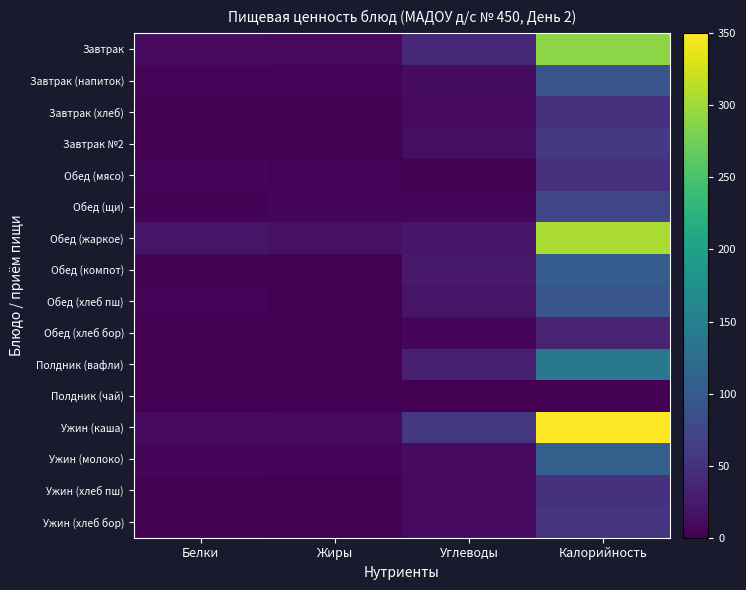

Reading right to left, list all the values displayed in this chart.

Завтрак: Калорийность=288.7	Углеводы=40.8	Жиры=9.5	Белки=10.3
Завтрак (напиток): Калорийность=90.8	Углеводы=11.1	Жиры=3.5	Белки=3.8
Завтрак (хлеб): Калорийность=47.0	Углеводы=9.8	Жиры=0.2	Белки=1.5
Завтрак №2: Калорийность=57.6	Углеводы=12.6	Жиры=0.3	Белки=0.9
Обед (мясо): Калорийность=48.1	Углеводы=0.0	Жиры=3.3	Белки=4.6
Обед (щи): Калорийность=73.6	Углеводы=5.8	Жиры=4.9	Белки=1.7
Обед (жаркое): Калорийность=306.1	Углеводы=20.5	Жиры=15.9	Белки=20.4
Обед (компот): Калорийность=102.2	Углеводы=23.5	Жиры=0.1	Белки=1.8
Обед (хлеб пш): Калорийность=94.0	Углеводы=19.7	Жиры=0.3	Белки=3.0
Обед (хлеб бор): Калорийность=34.8	Углеводы=6.7	Жиры=0.2	Белки=1.3
Полдник (вафли): Калорийность=140.0	Углеводы=30.9	Жиры=1.3	Белки=1.1
Полдник (чай): Калорийность=1.0	Углеводы=0.1	Жиры=0.0	Белки=0.2
Ужин (каша): Калорийность=350.0	Углеводы=57.1	Жиры=8.7	Белки=10.9
Ужин (молоко): Калорийность=106.0	Углеводы=9.6	Жиры=5.0	Белки=5.8
Ужин (хлеб пш): Калорийность=47.0	Углеводы=9.8	Жиры=0.2	Белки=1.5
Ужин (хлеб бор): Калорийность=52.2	Углеводы=10.0	Жиры=0.4	Белки=2.0